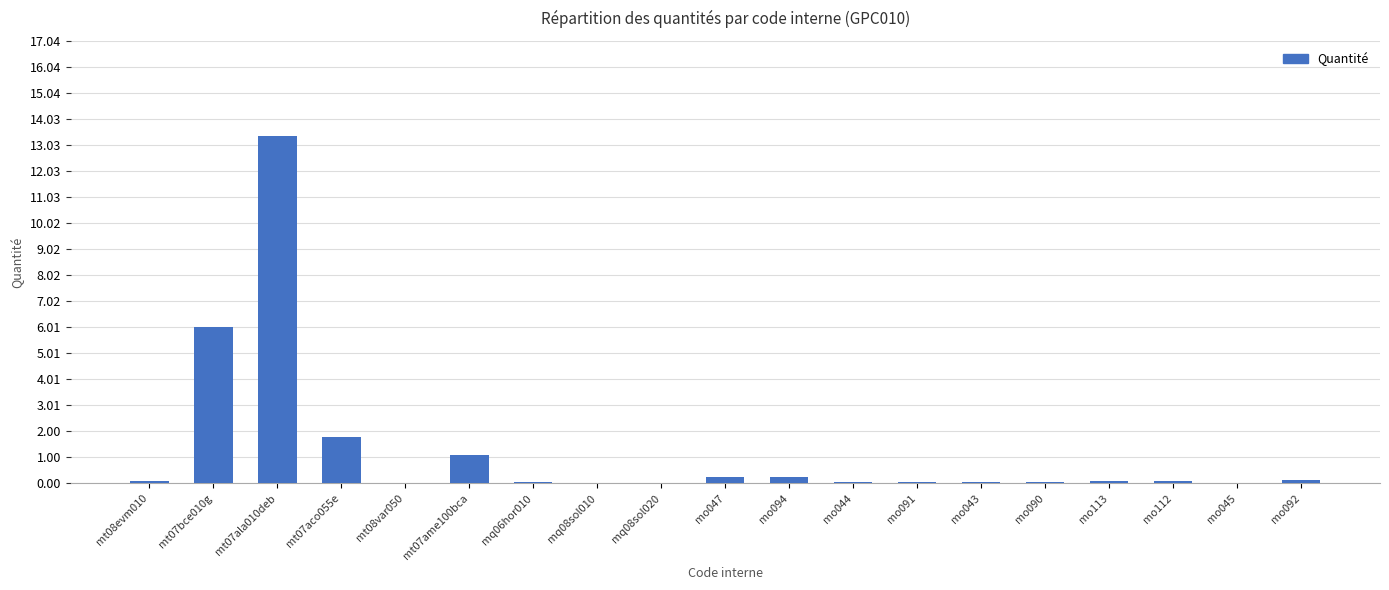

Which label corresponds to the largest value in the chart?

mt07ala010deb